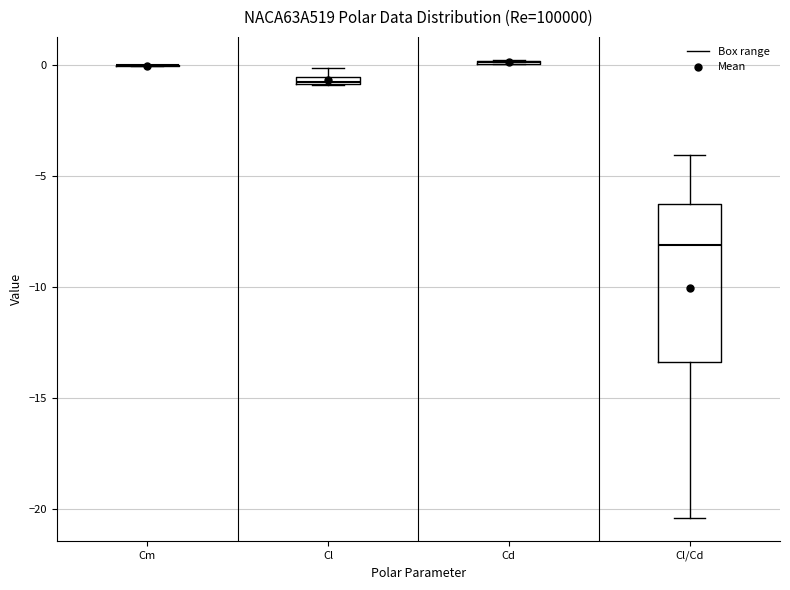

Comparing the boxes themselves (not the whiskers), which one is the tallest?

Cl/Cd